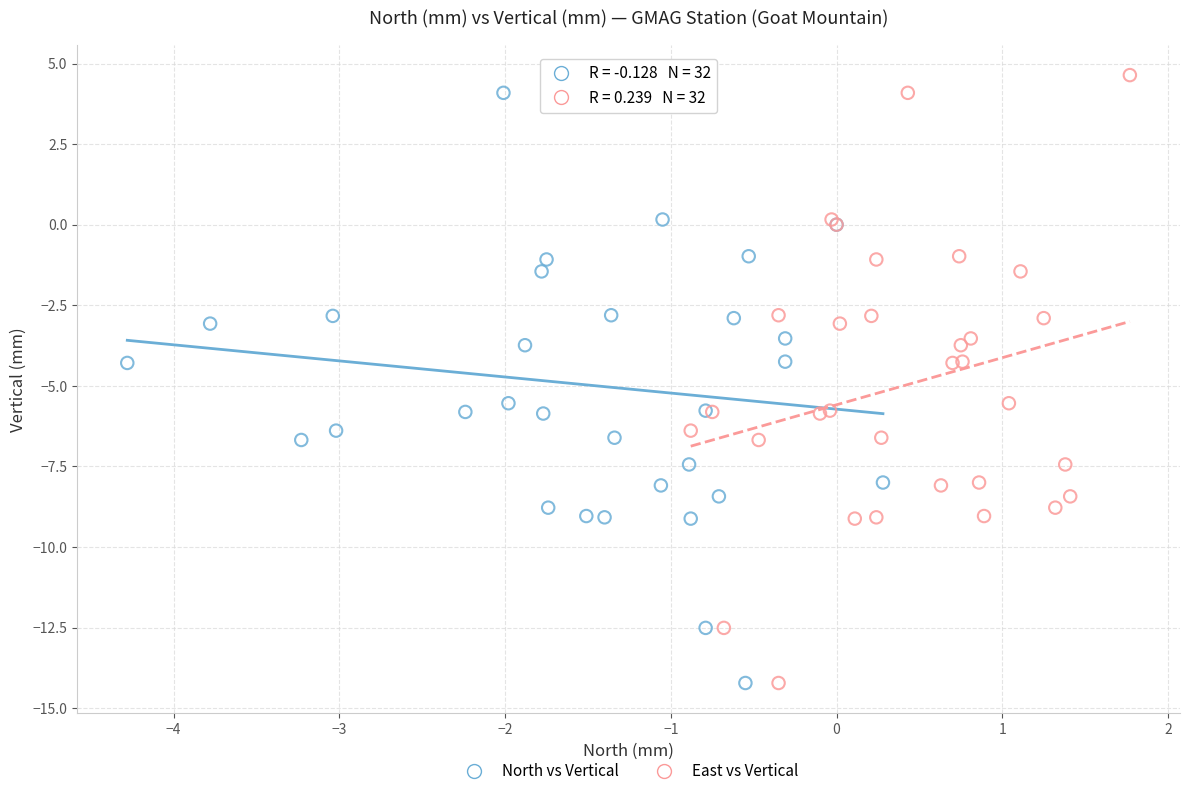

What are all the series names shown in the legend?

North vs Vertical, East vs Vertical